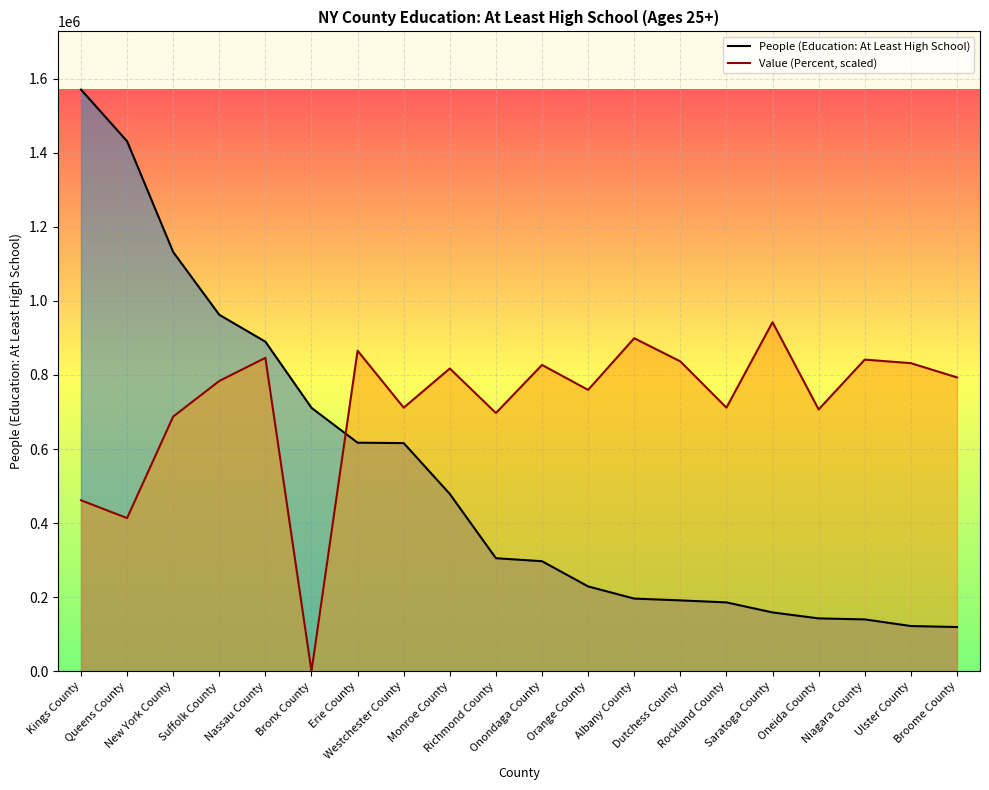

What is the label of the 6th point from the right?

Rockland County